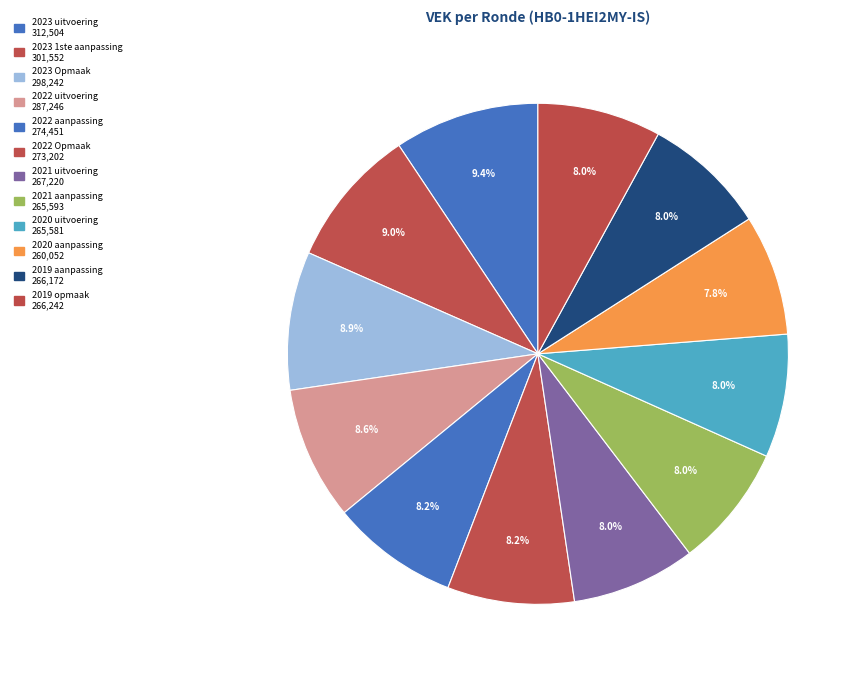

How many slices are in this pie chart?

12